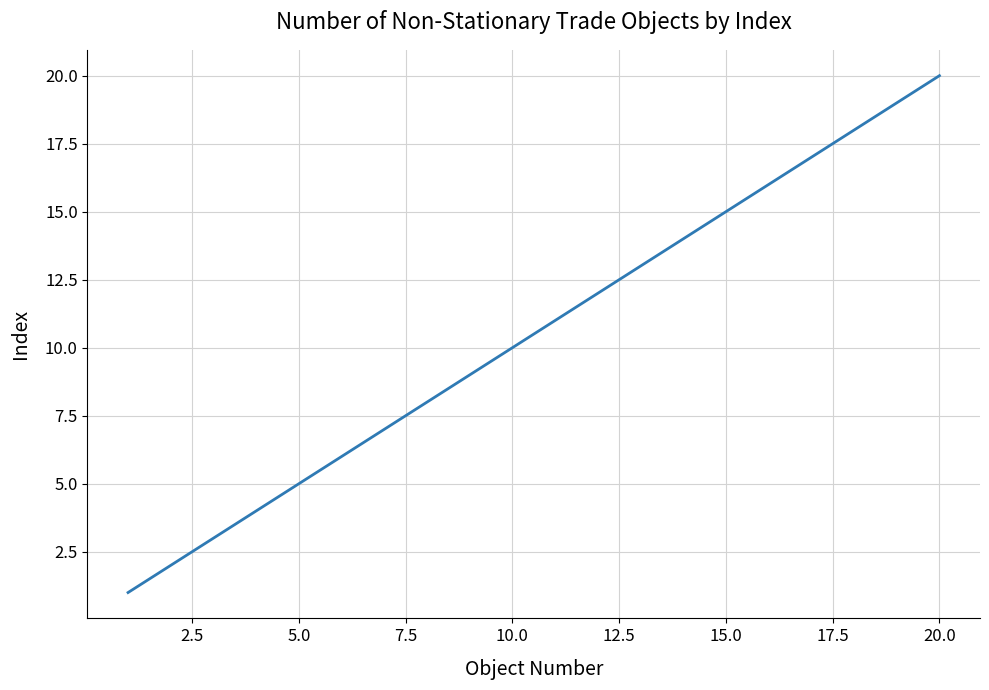

What is the difference between the maximum and minimum values?

19